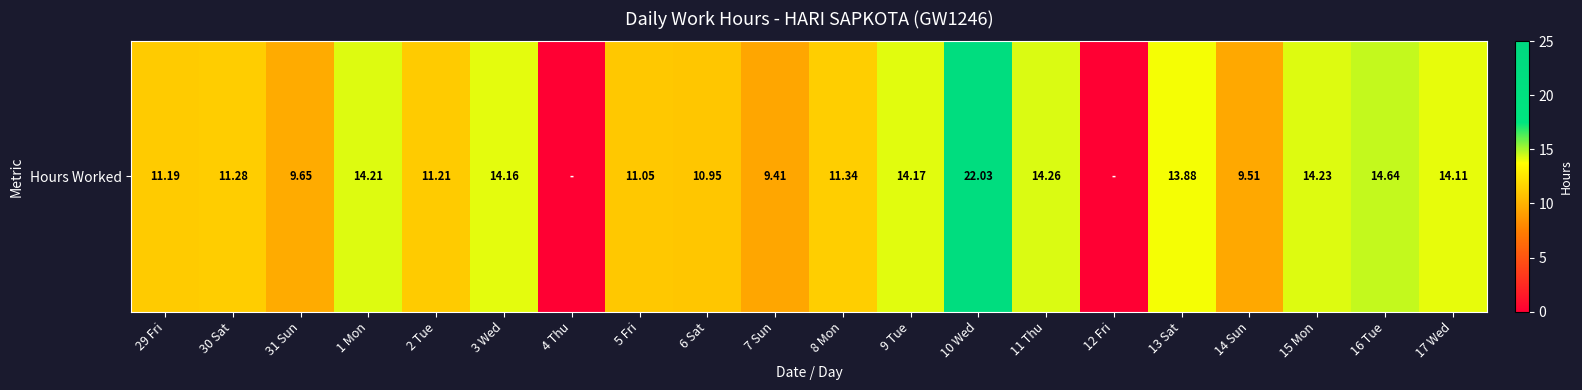

Reading left to right, list all the values displayed in this chart.

11.2	11.3	9.7	14.2	11.2	14.2	0.0	11.1	10.9	9.4	11.3	14.2	22.0	14.3	0.0	13.9	9.5	14.2	14.6	14.1